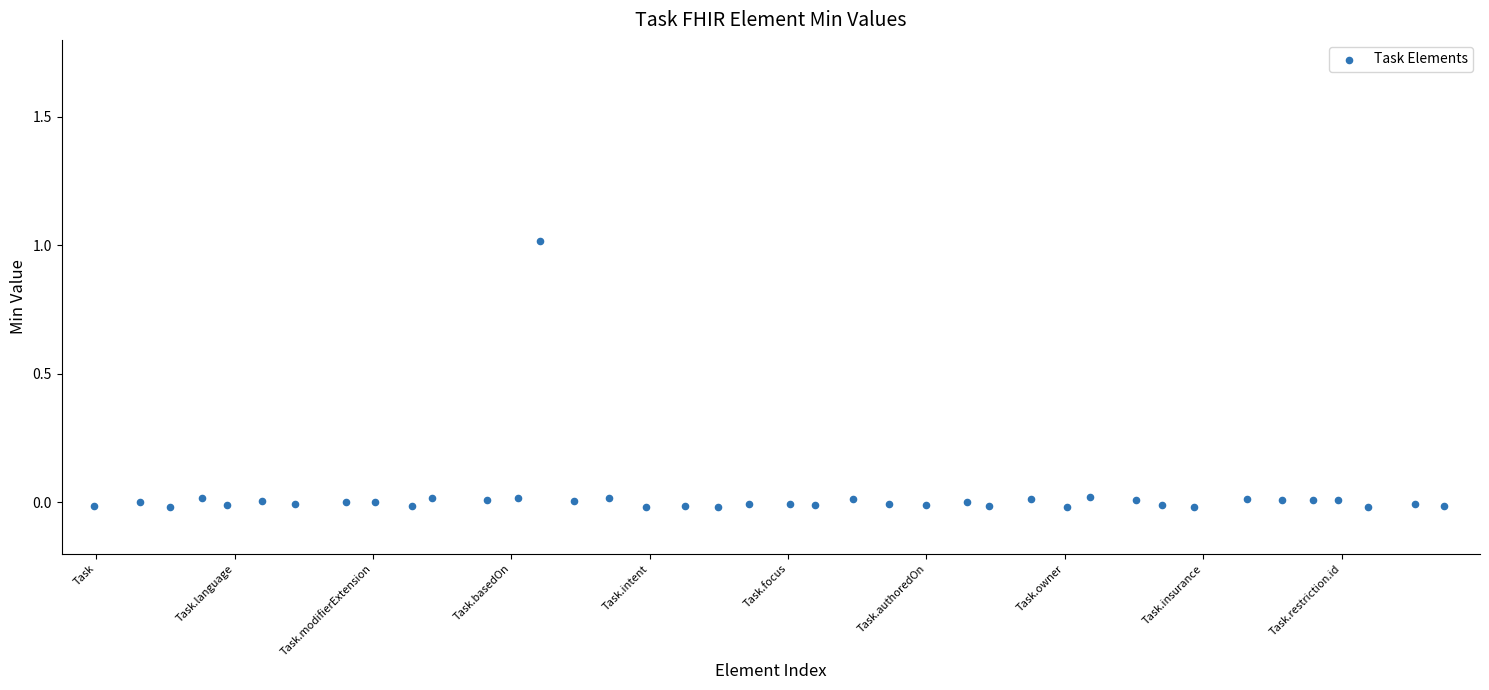

What is the range of Y values (max minus min)?

1.0